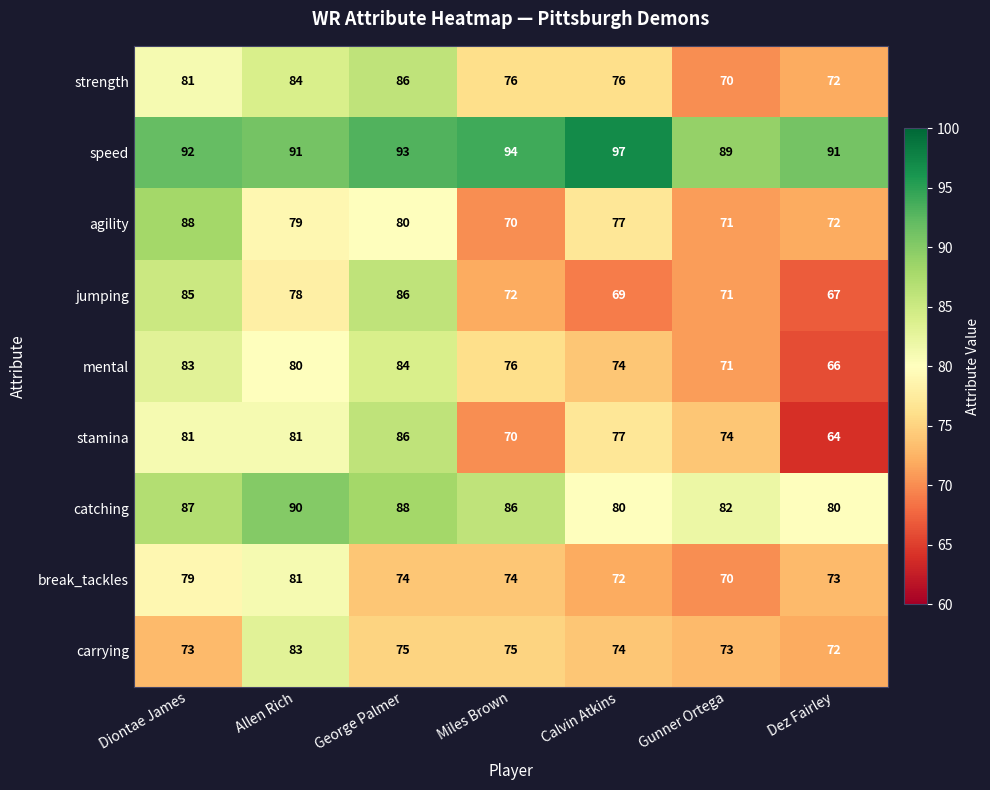

List the labels in order of jumping value, largest first.

George Palmer, Diontae James, Allen Rich, Miles Brown, Gunner Ortega, Calvin Atkins, Dez Fairley